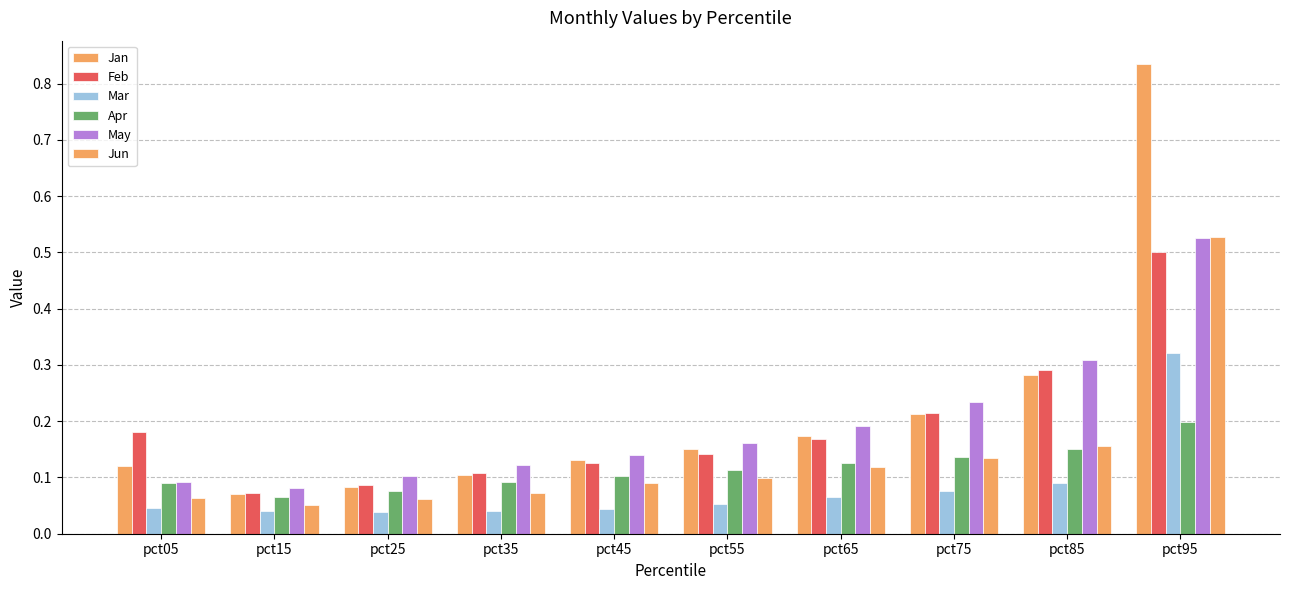

Is the value of May at pct85 greater than the value of Apr at pct65?

Yes